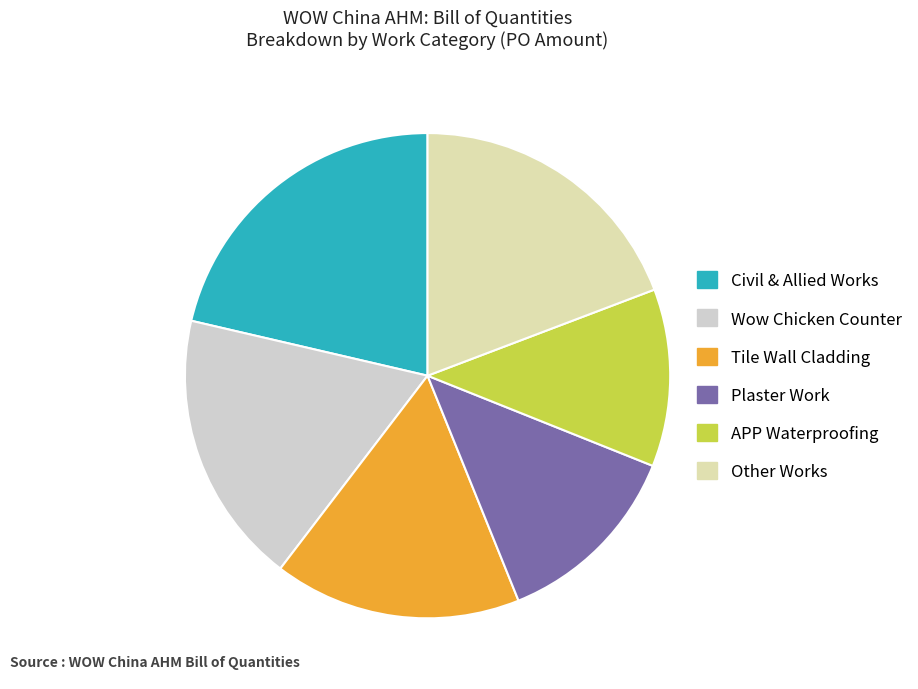

Which slice is the largest?

Civil & Allied Works